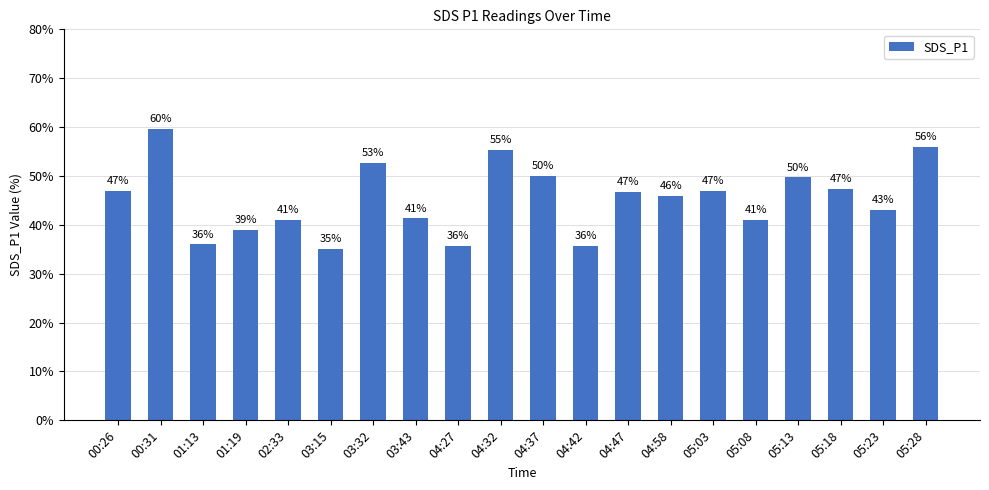

Are the bars horizontal?

No